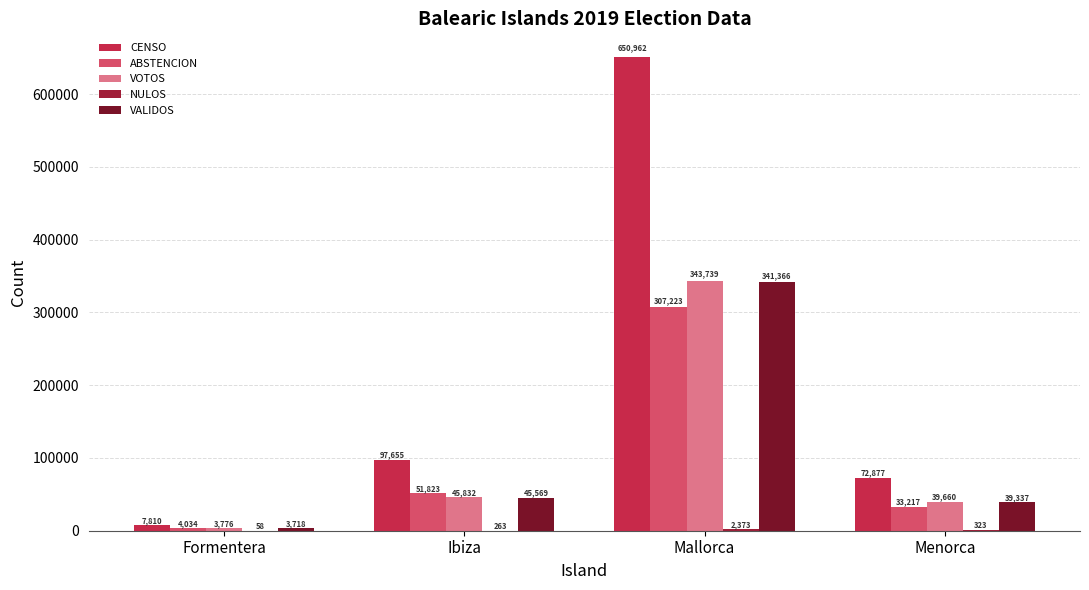

Which series has the largest total across all categories?

CENSO